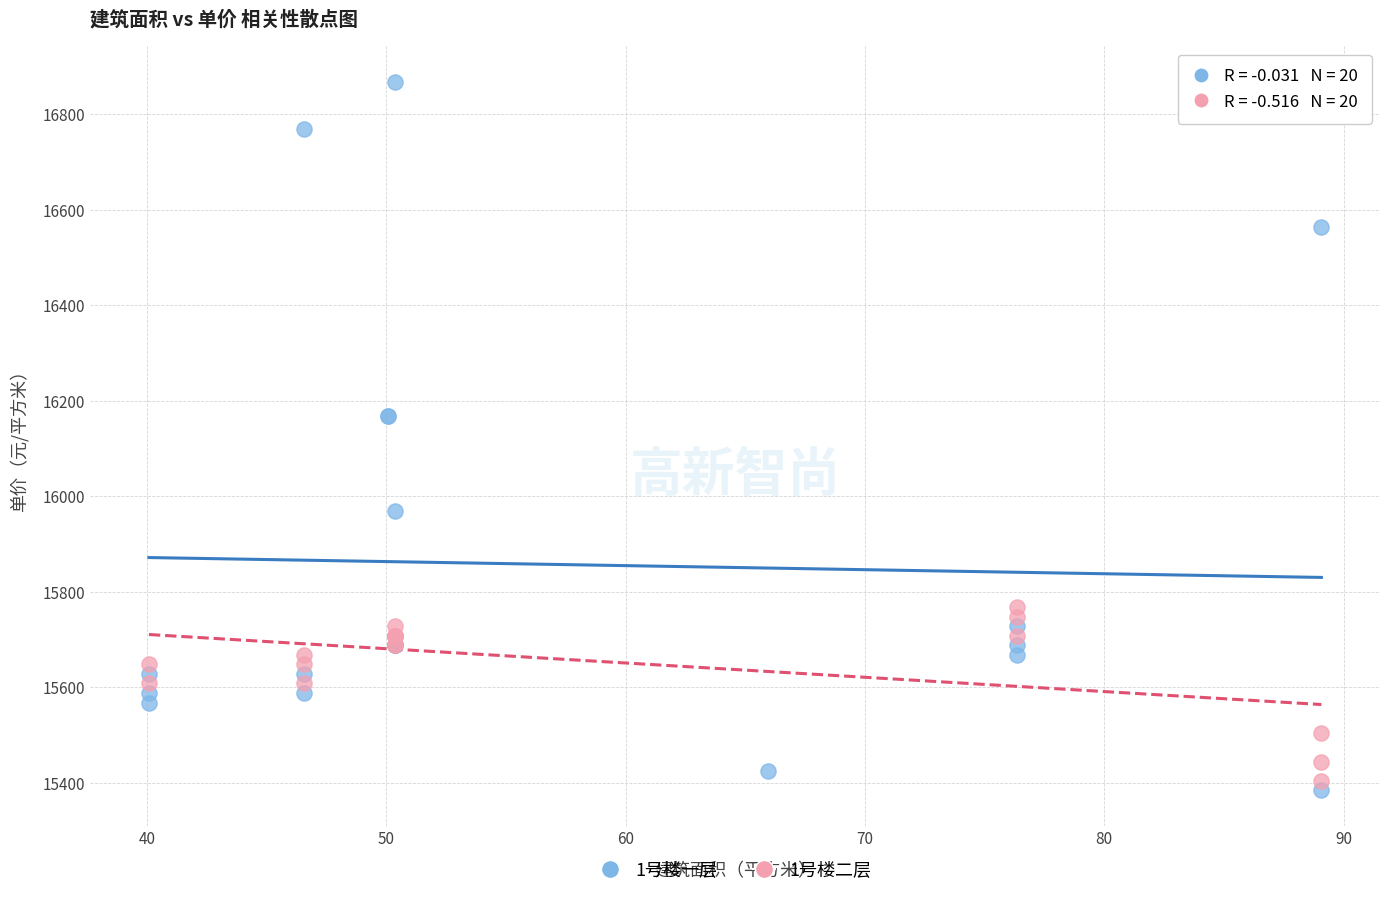

Which series contains the highest Y value?

1号楼一层